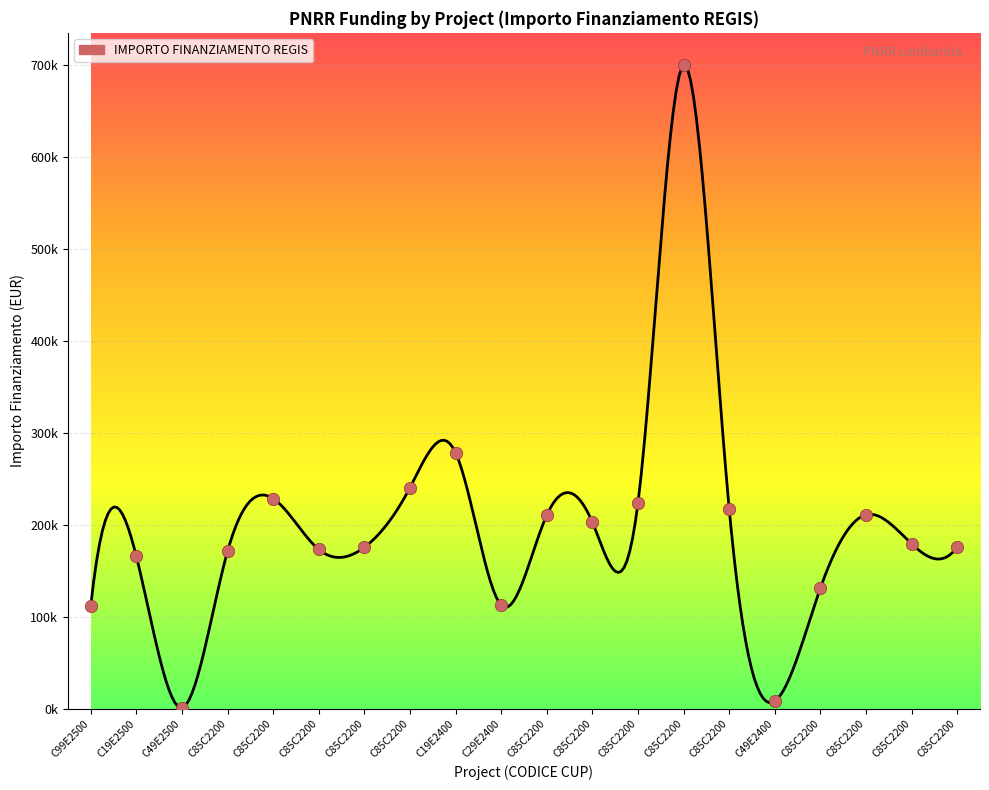

Between C49E2400 and C85C2200, which is larger?

C85C2200